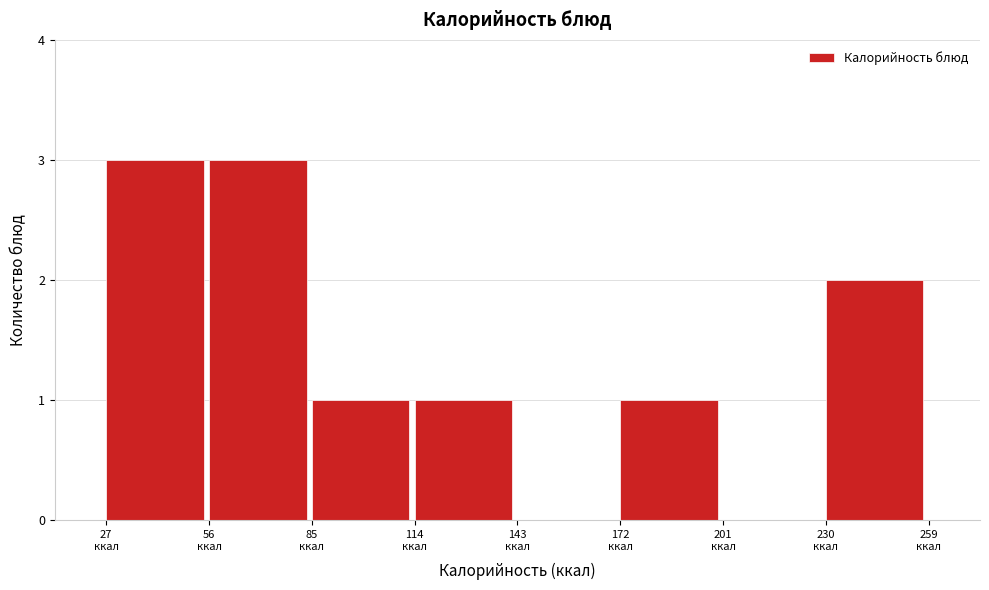

How tall is the bar that spans 175 to 200 on the x-axis? Neither the bar edges nor the heights are printed on the chart, so give them approximately, as read against the axes.

1